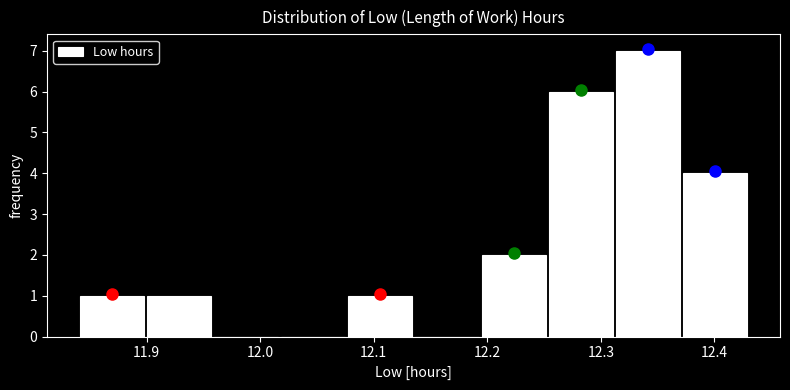

Reading left to right, transcribe this chart: for each bar, give the range it covers on the x-axis and its height. Neither the bar edges nor the heights are printed on the chart, so give them approximately, as read against the axes.

11.840 to 11.899: 1
11.899 to 11.958: 1
11.958 to 12.017: 0
12.017 to 12.076: 0
12.076 to 12.135: 1
12.135 to 12.194: 0
12.194 to 12.253: 2
12.253 to 12.312: 6
12.312 to 12.371: 7
12.371 to 12.430: 4